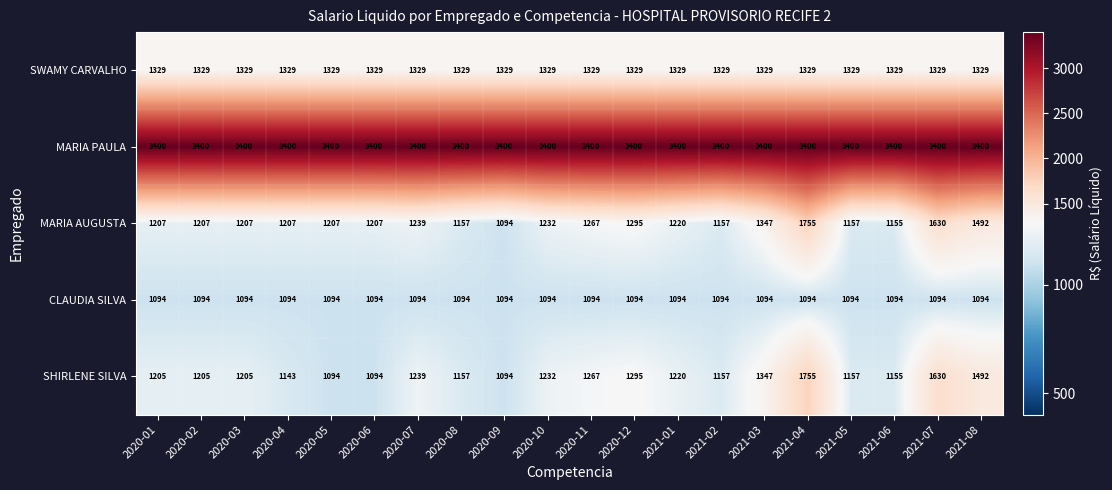

What is the difference between the highest and lowest values at 2020-03?

2306